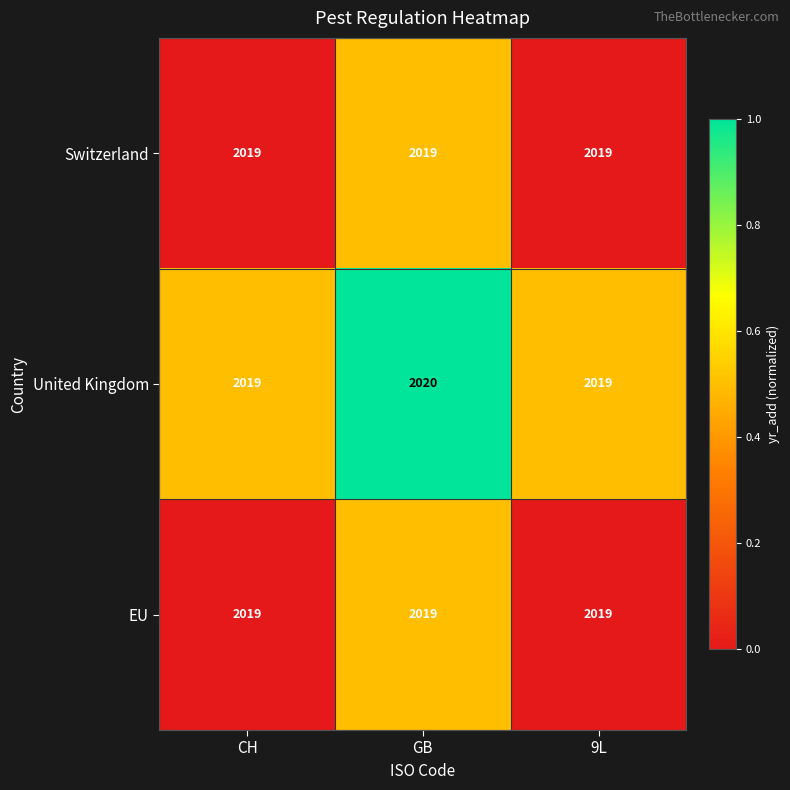

Is it true that United Kingdom equals 2019 at CH?

True